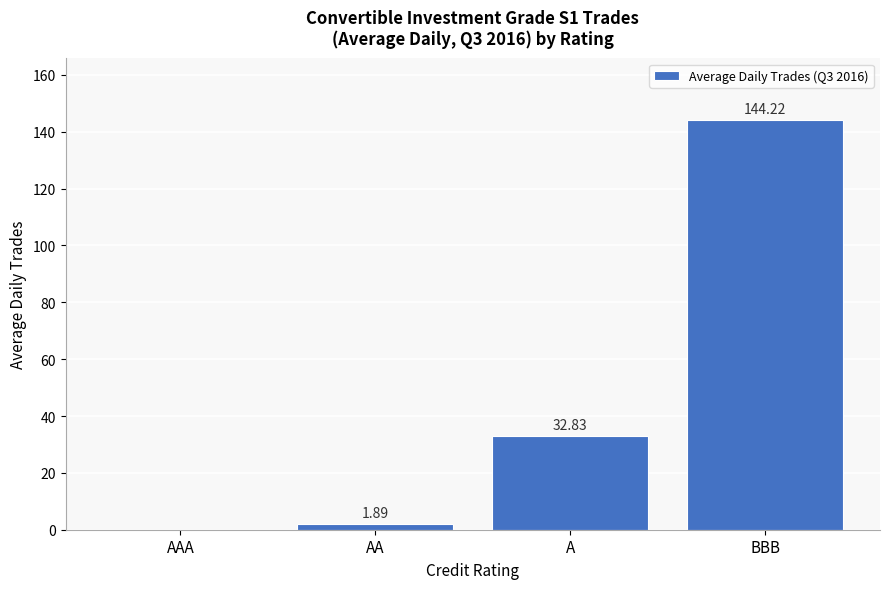

What is the sum of all values?

178.9